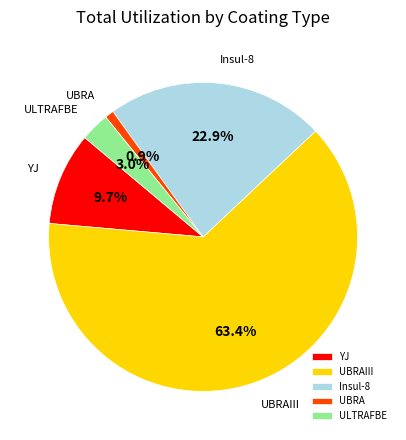

Combined, do ULTRAFBE and UBRA account for over 50%?

No